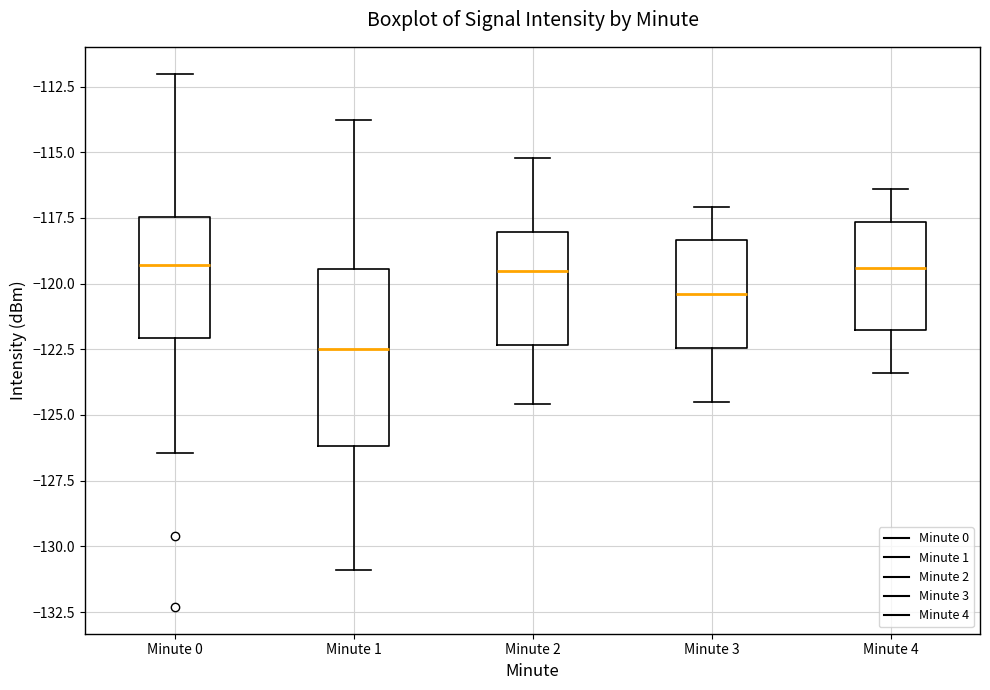

Reading left to right, transcribe this box plot: for each box, give where its median line is, the range the box spans, and where its two whiskers end, as read against the y-axis. The values are not printed on the chart, so give them approximately, as read against the axis.

Minute 0: median -119.5, box -122.0 to -117.5, whiskers -126.5 to -112.0
Minute 1: median -122.5, box -126.0 to -119.5, whiskers -131.0 to -114.0
Minute 2: median -119.5, box -122.5 to -118.0, whiskers -124.5 to -115.0
Minute 3: median -120.5, box -122.5 to -118.5, whiskers -124.5 to -117.0
Minute 4: median -119.5, box -121.5 to -117.5, whiskers -123.5 to -116.5